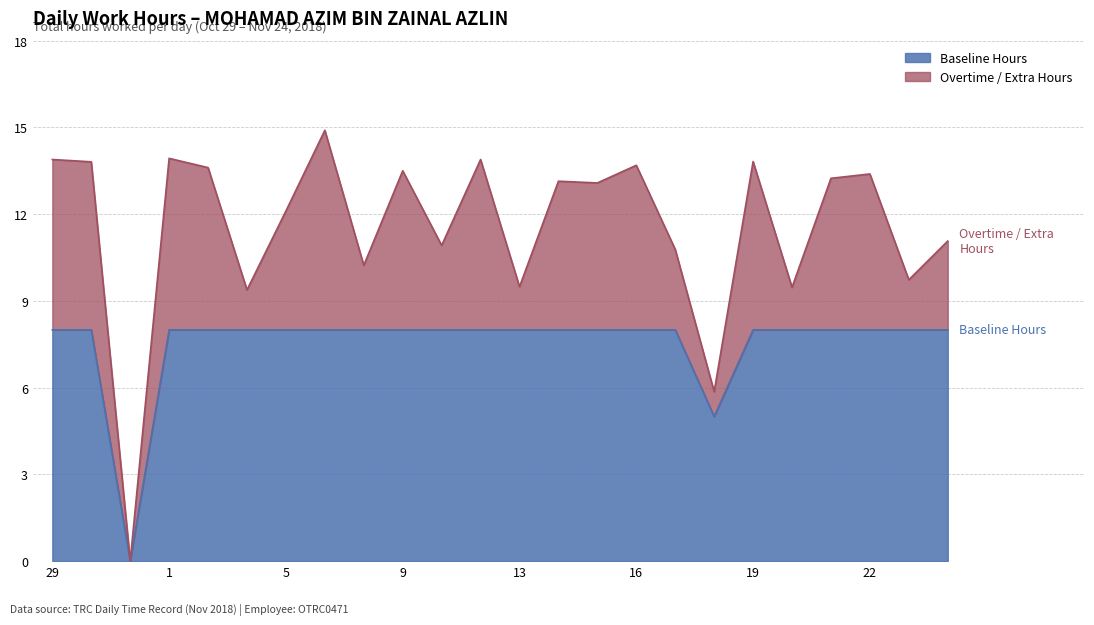

At which category is the sum across all series the highest?

7